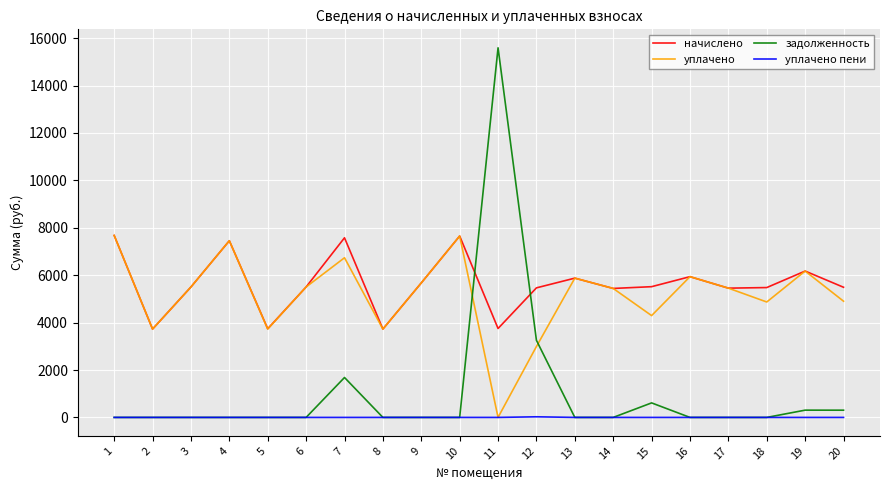

True or false: задолженность and уплачено cross at least once.

True